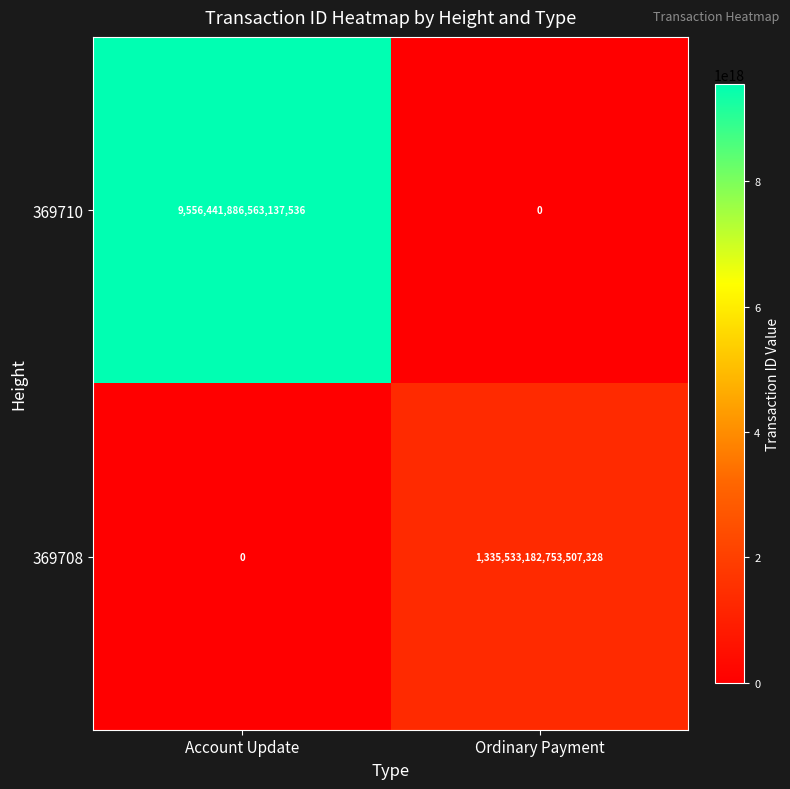

Which label corresponds to the largest value in the chart?

Account Update